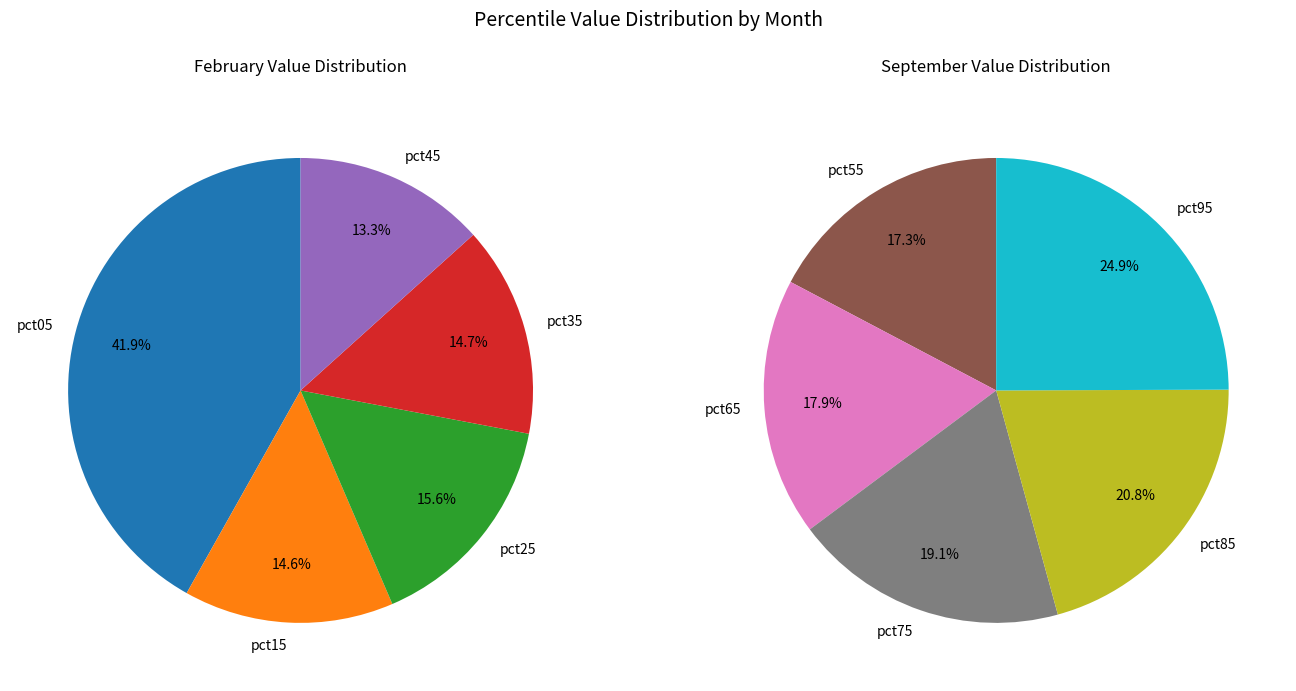

True or false: values_sep accounts for 1% of the total.

False